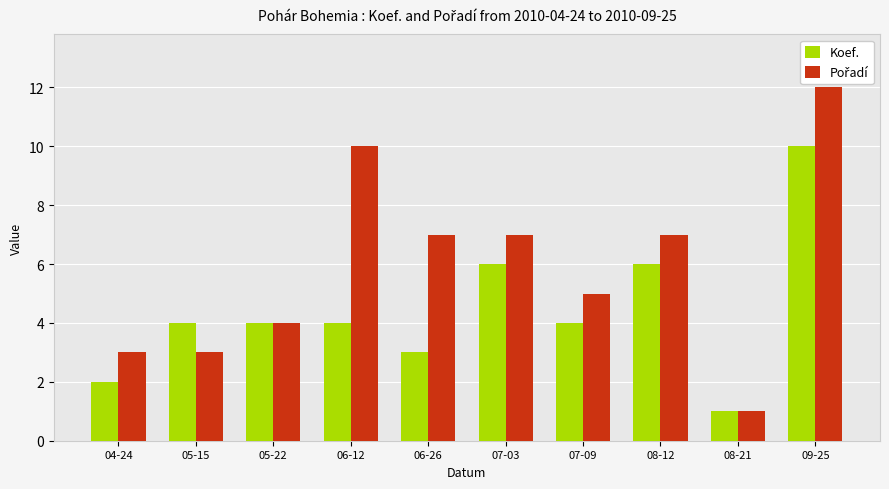

What position from the left is 04-24?

1